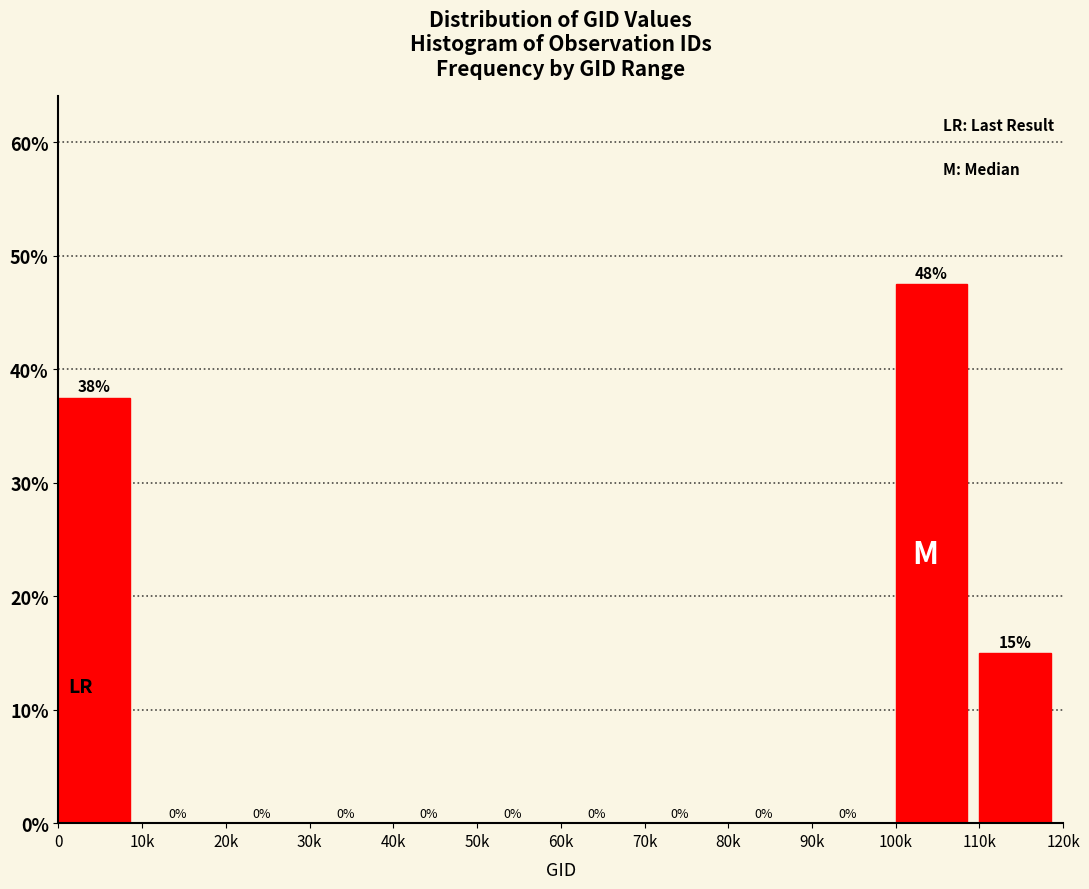

The value at 80k is 0.0. True or false?

True